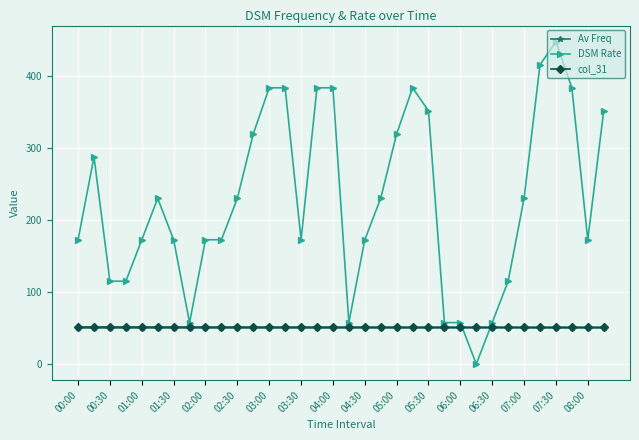

Which series has the widest spread of values?

DSM Rate